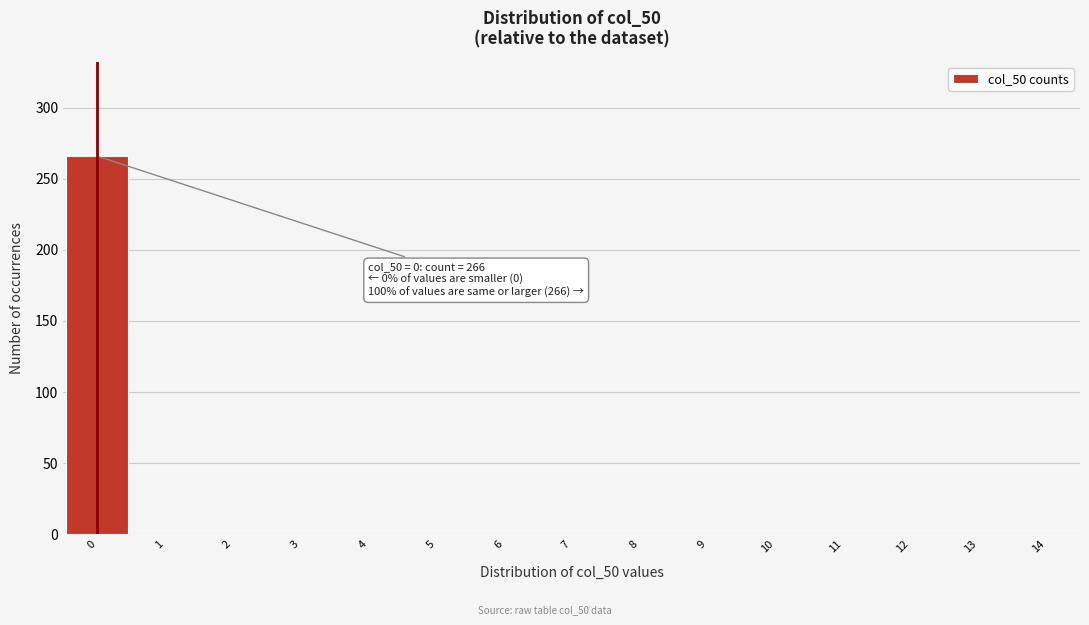

Which range on the x-axis has the tallest bar?

-0.5 to 0.5